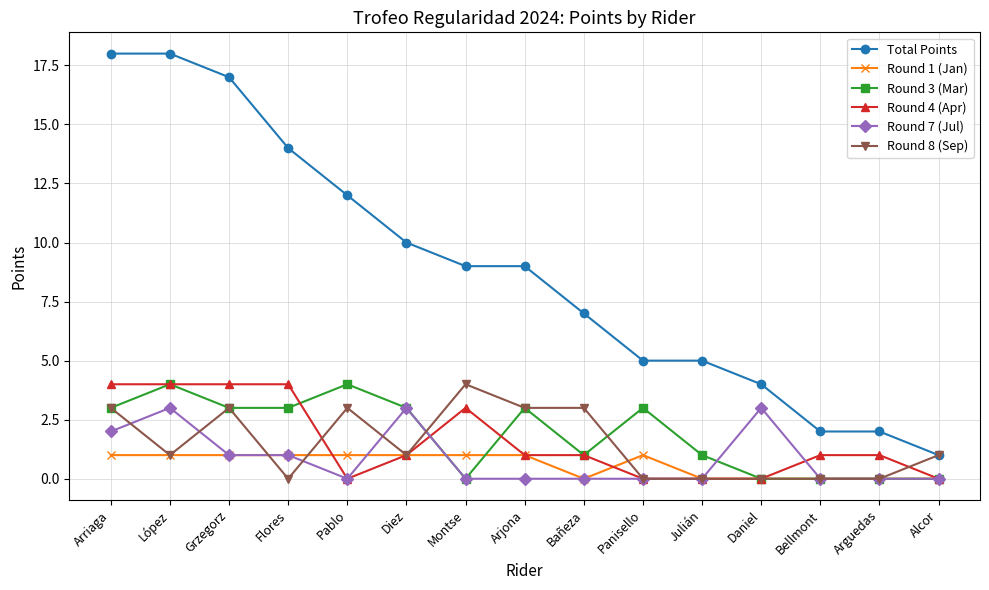

What is the sum of the Round 3 (Mar) values at Arriaga and Julián?

4